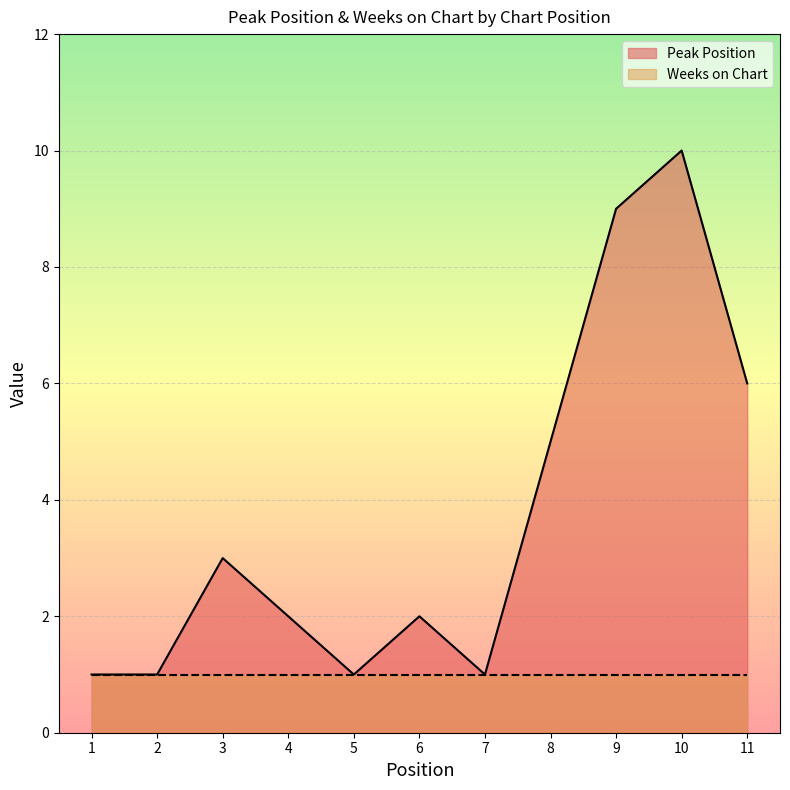

What is the smallest value displayed?

1